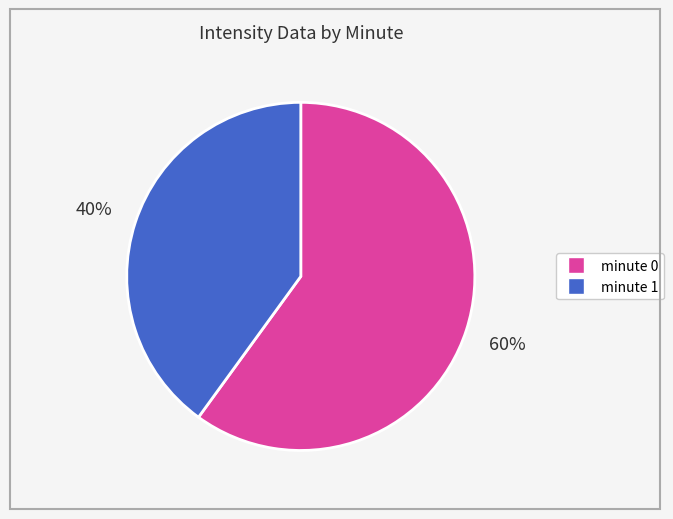

Is there a majority slice in this chart?

Yes